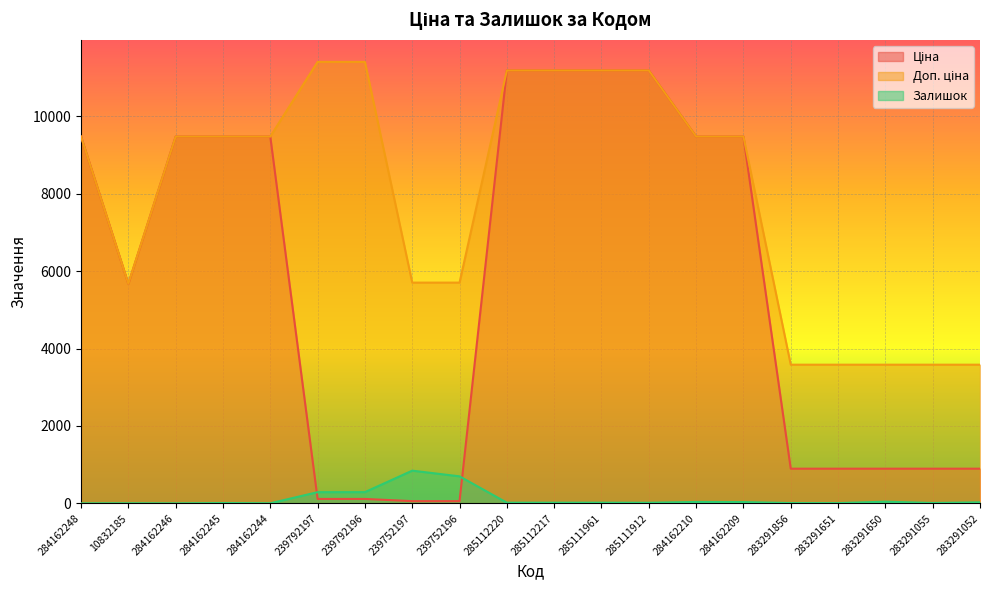

What position from the left is 283291052?

20